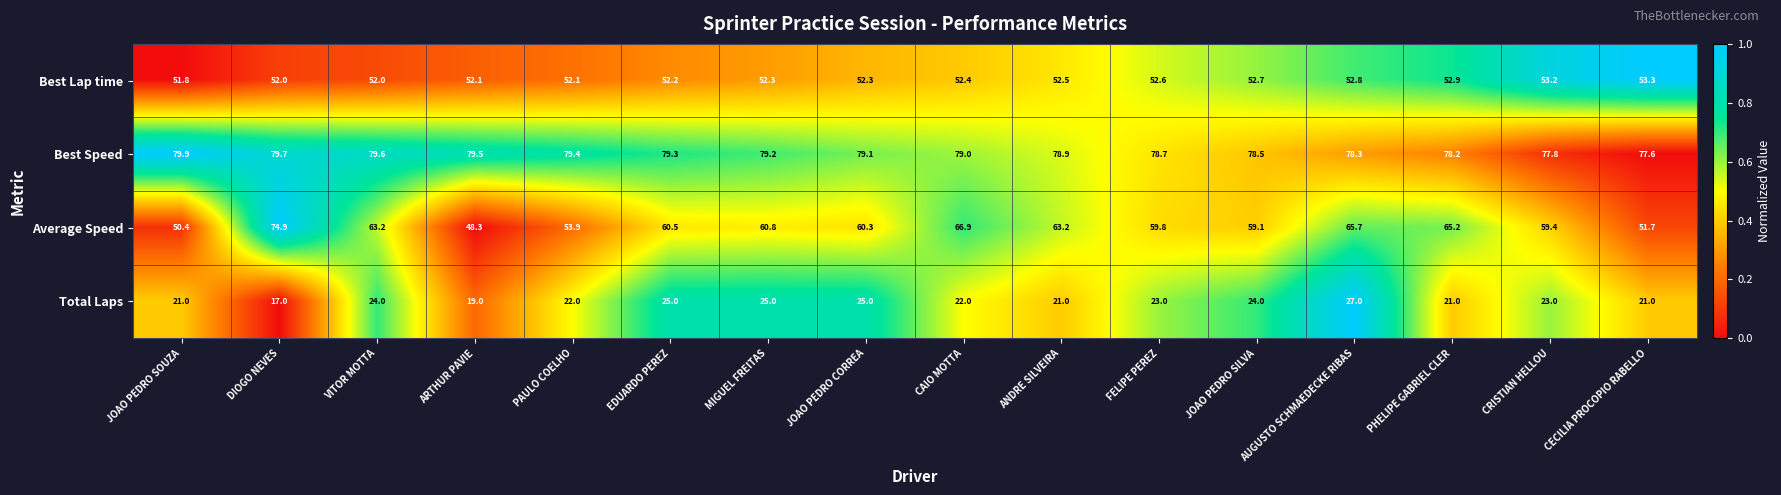

What is the sum of the Best Lap time values at DIOGO NEVES and AUGUSTO SCHMAEDECKE RIBAS?

104.8